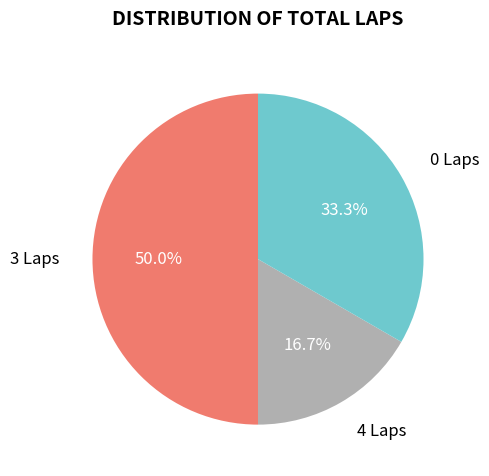

What percentage is NOT represented by 3 Laps?

50.0%